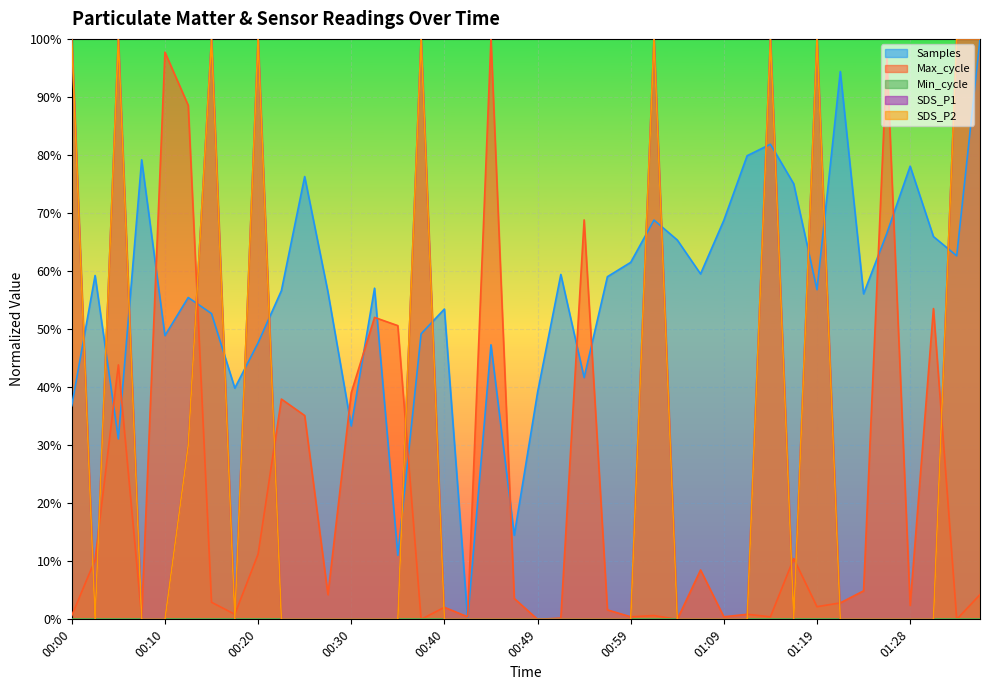

At which category does the chart reach its minimum across all series?

00:03